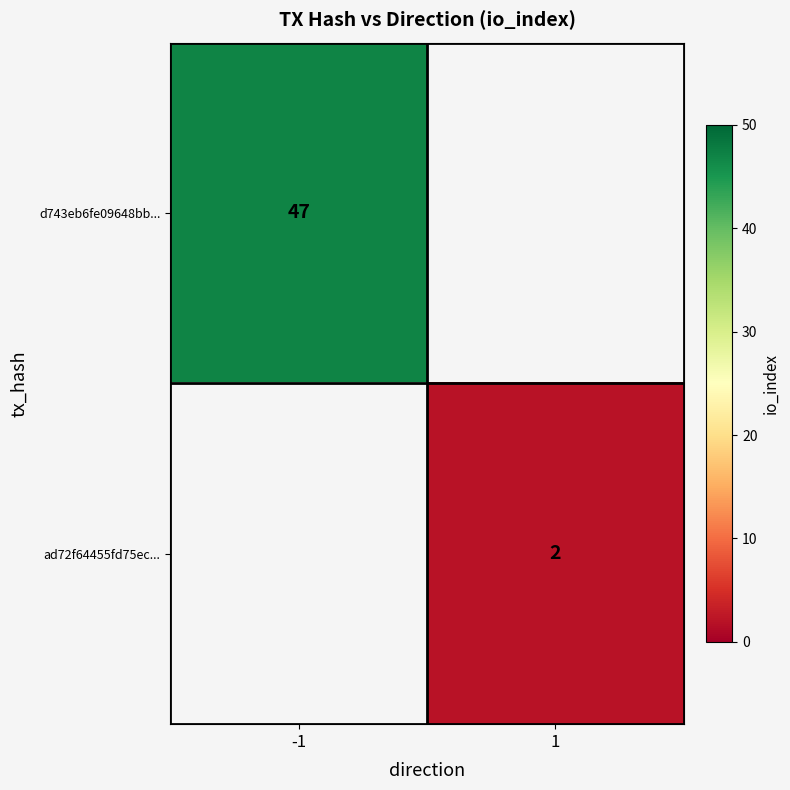

Is it true that ad72f64455fd75ec... equals 3 at 1?

False